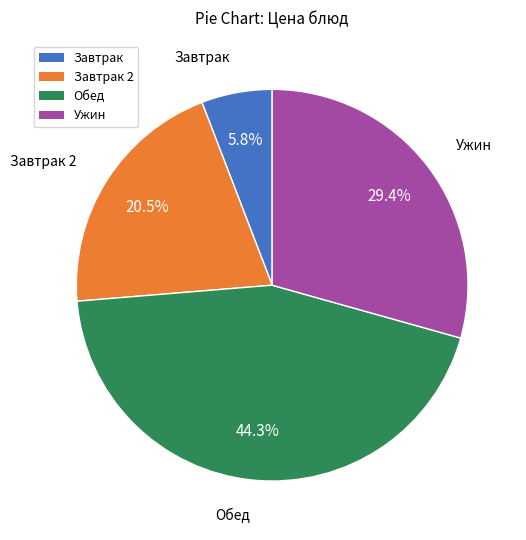

Does any single category account for the majority?

No